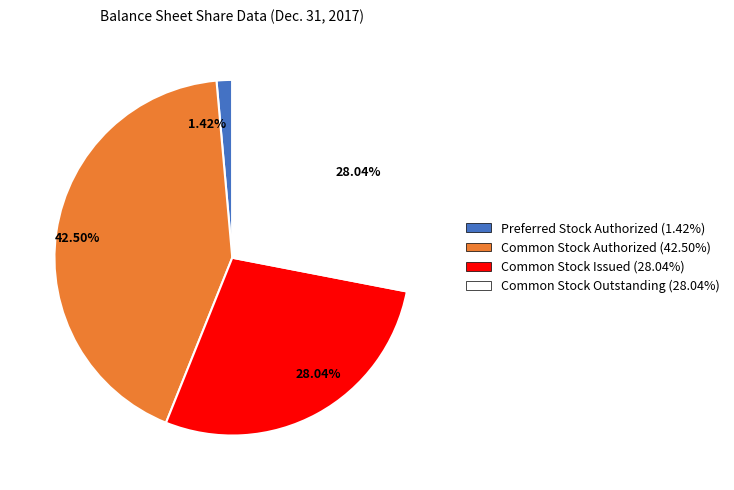

Does any single category account for the majority?

No